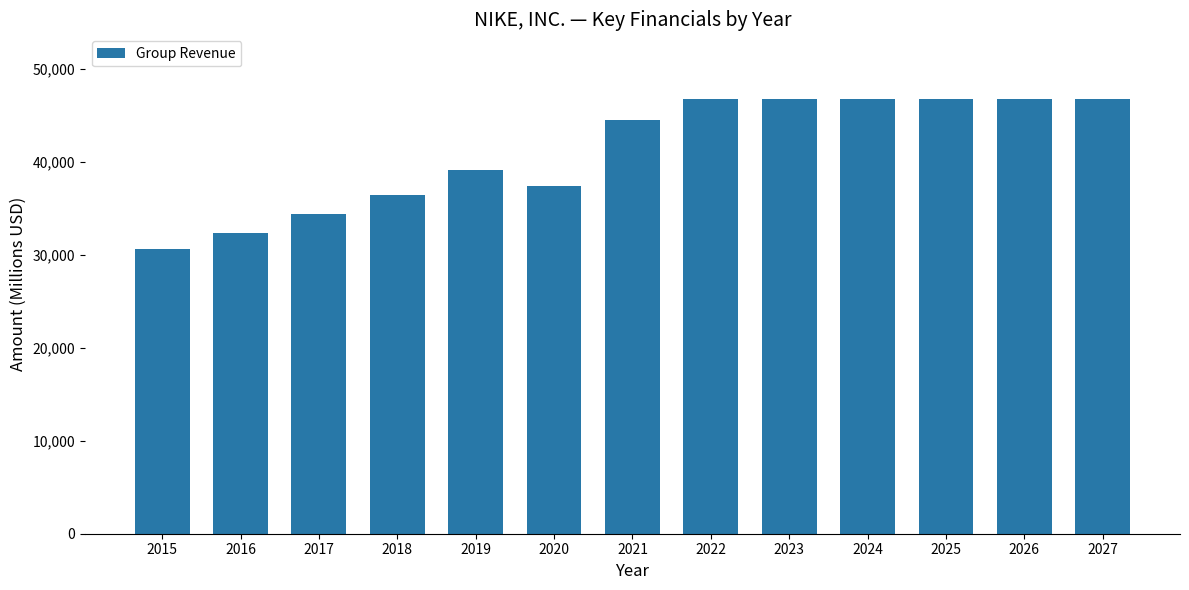

What is the difference between the maximum and minimum values?

16109